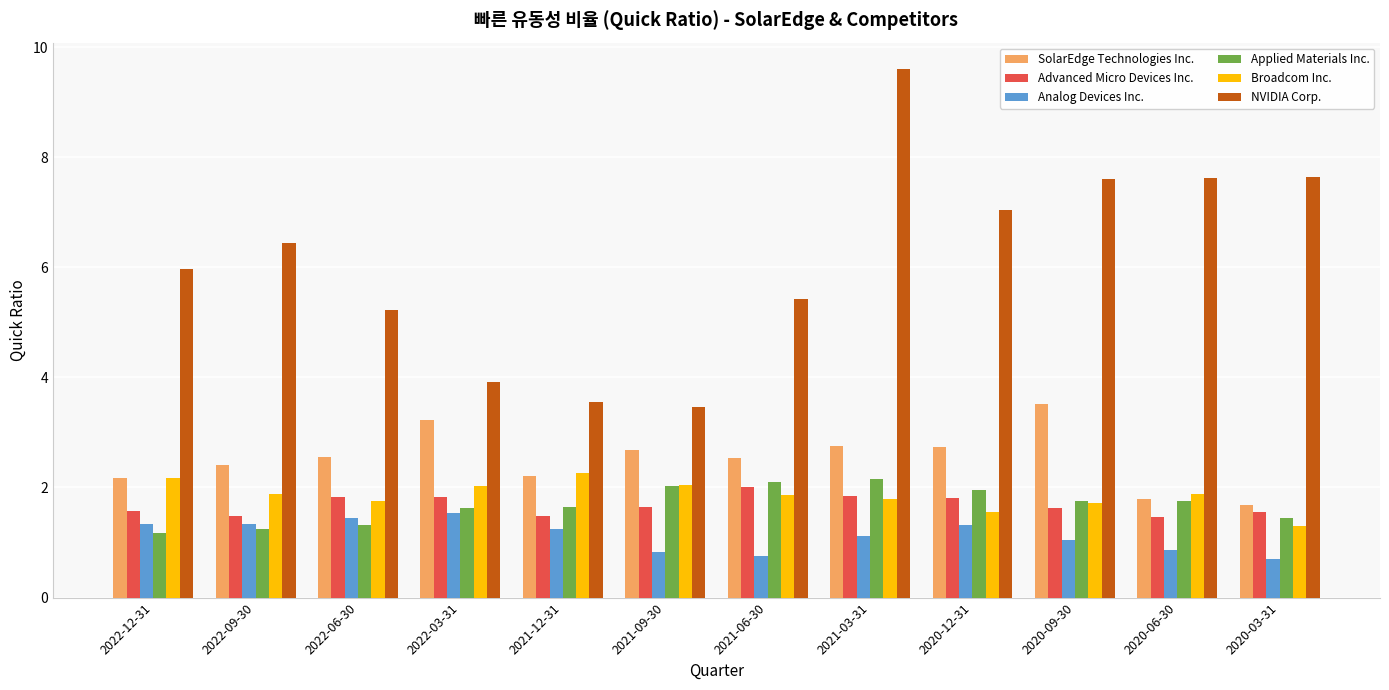

What is the total value across all series at 2021-09-30?

12.7